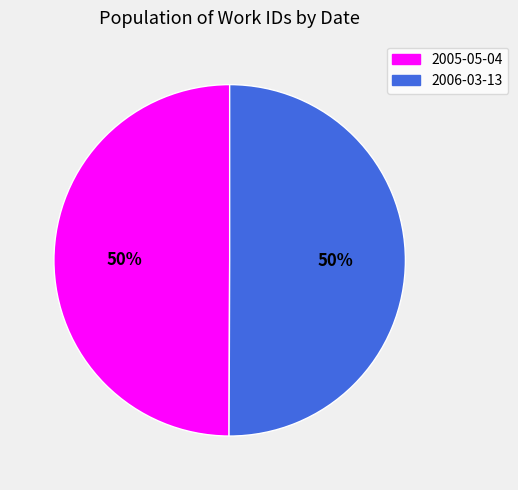

Combined, do 2006-03-13 and 2005-05-04 account for over 50%?

Yes